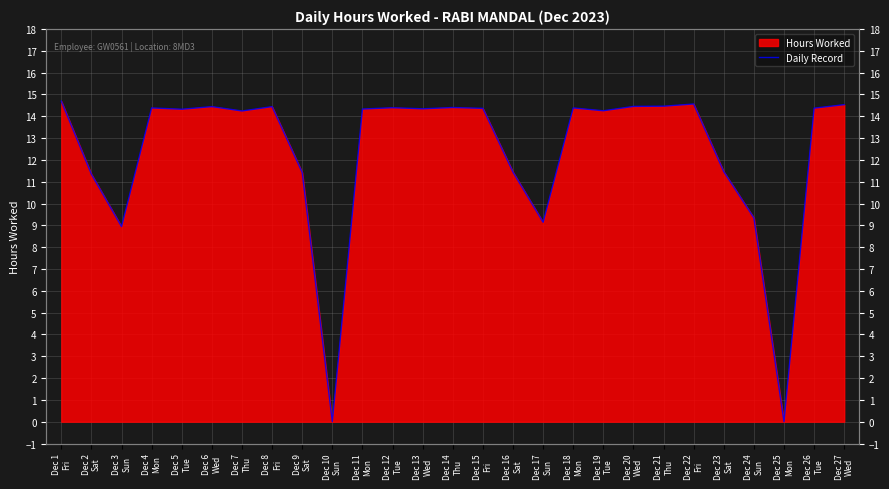

The chart shows a value of 14.4 at Dec 4
Mon. True or false?

True